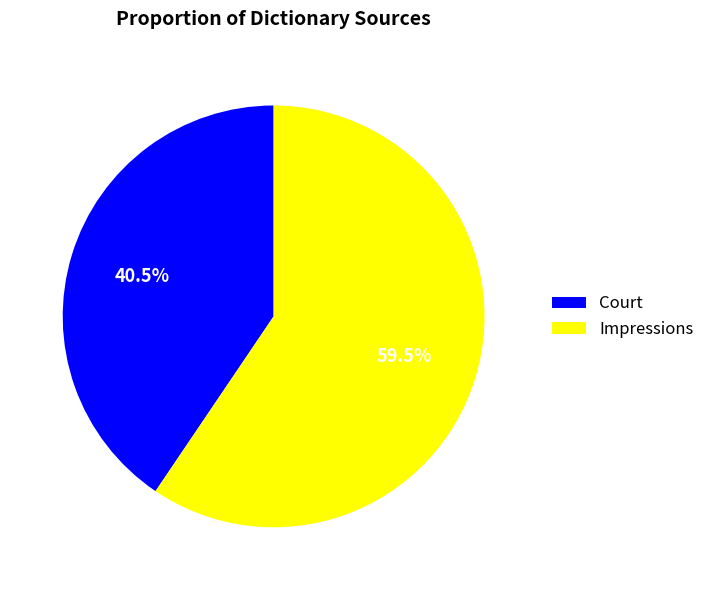

Which category has the biggest portion of the pie?

Impressions